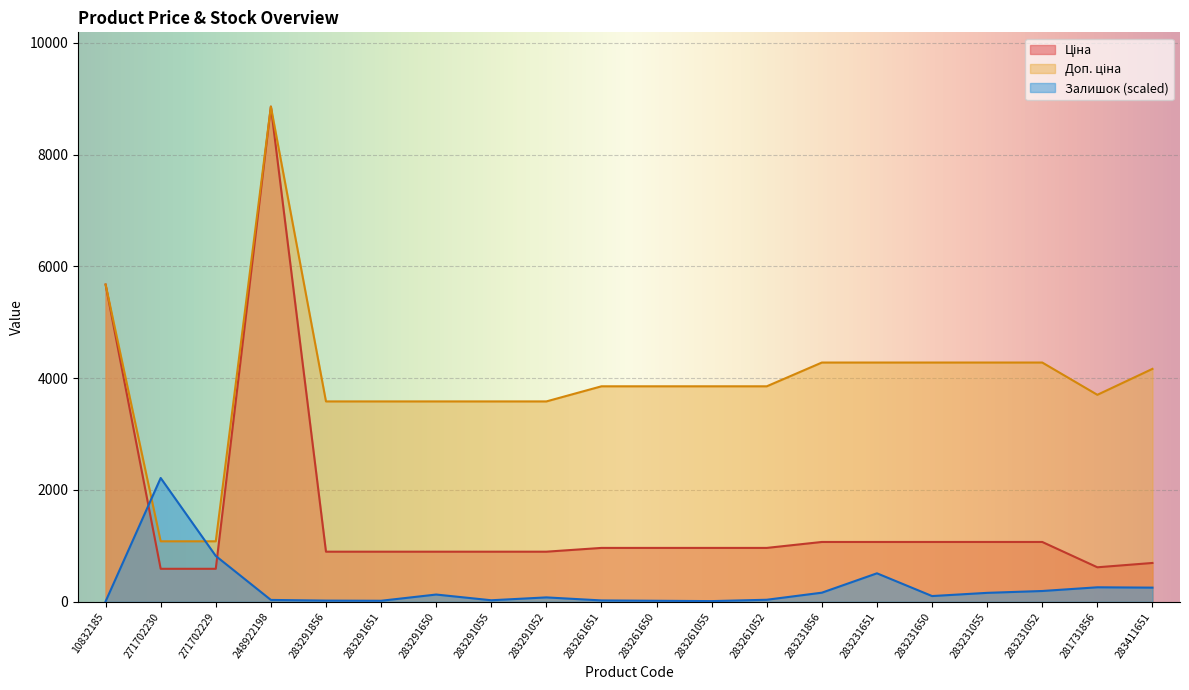

What is the label of the 6th point from the left?

283291651